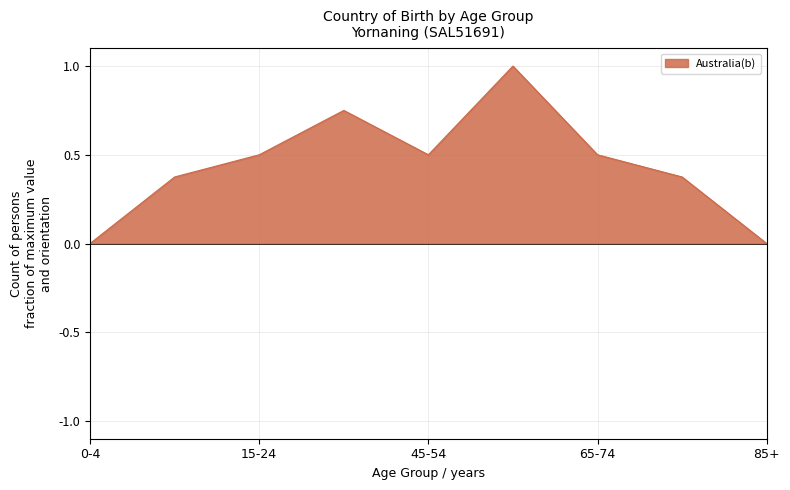

Count the number of categories in the chart.

9